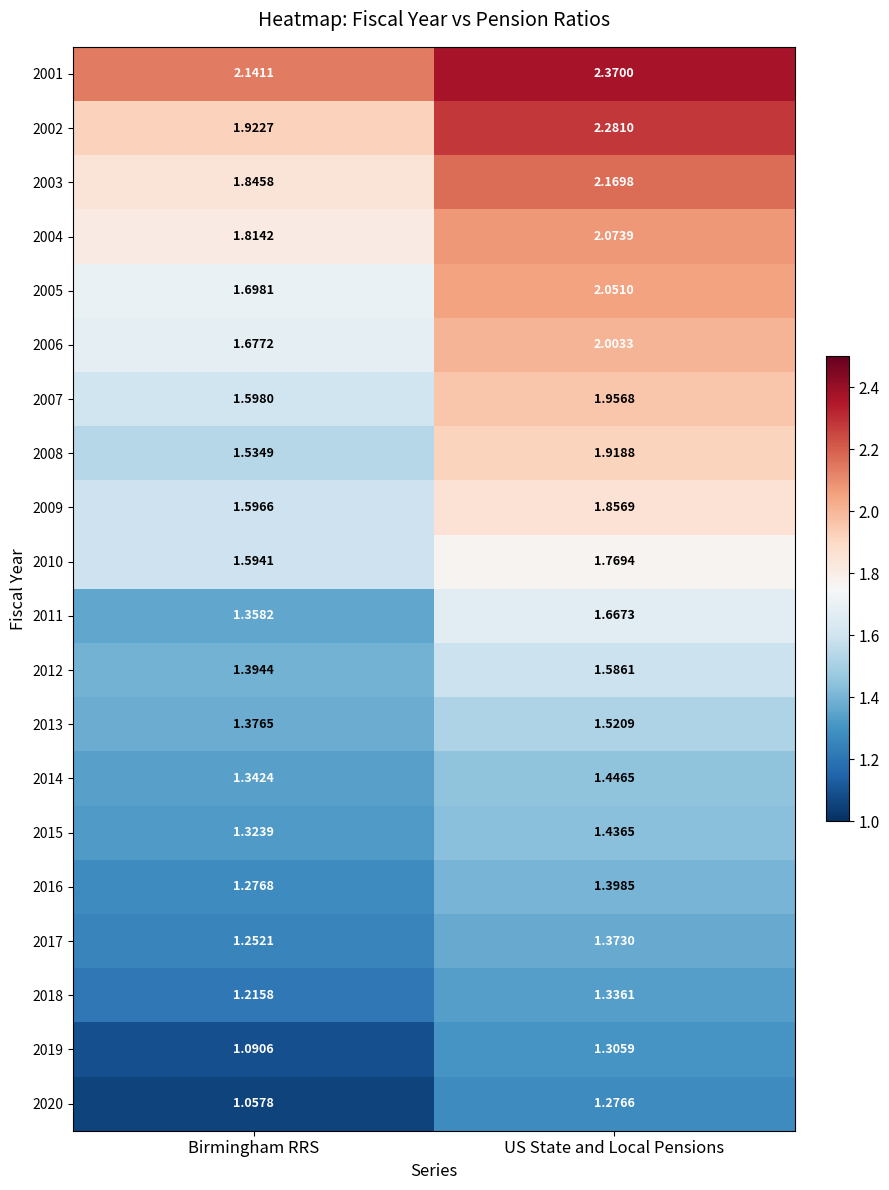

Where does the 2006 series first go above 2?

US State and Local Pensions